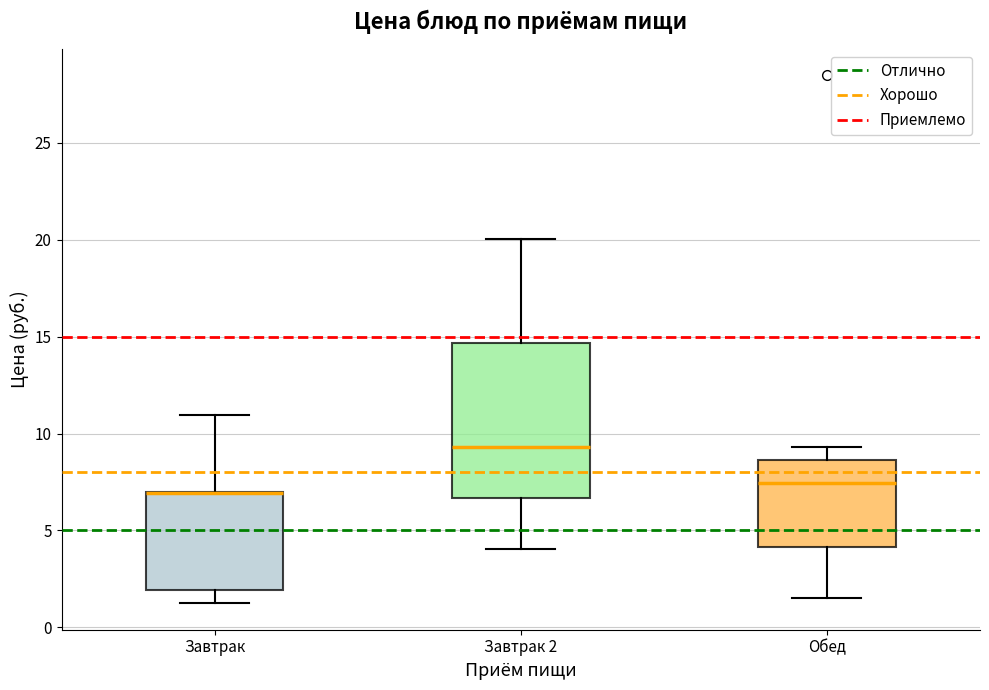

Comparing the boxes themselves (not the whiskers), which one is the tallest?

Завтрак 2